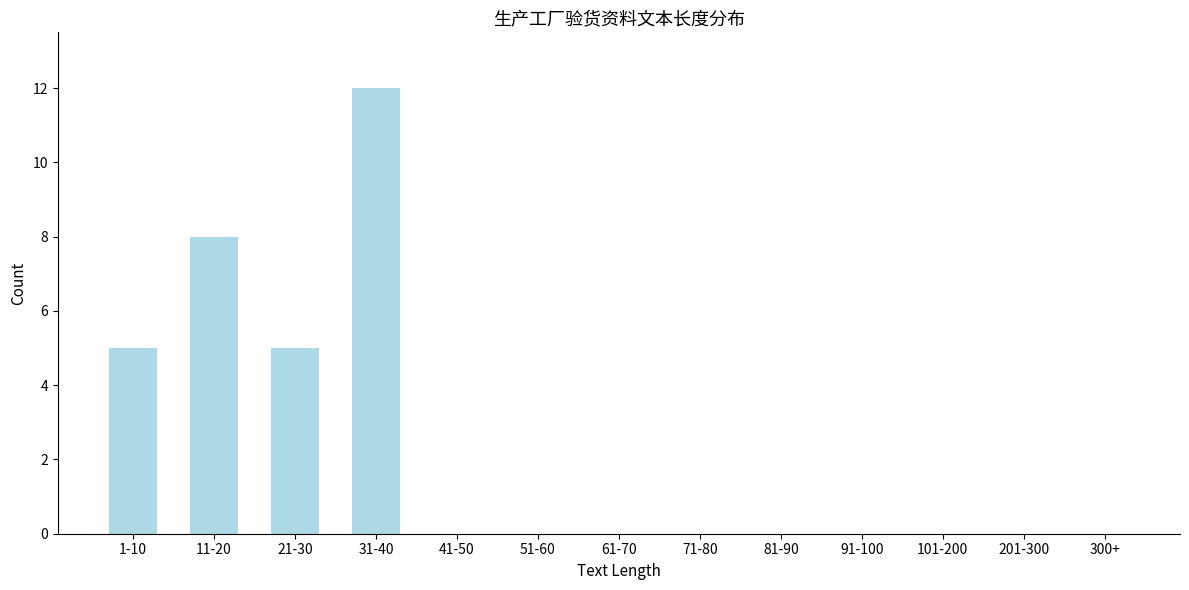

Reading left to right, what are all the values shown in this chart?

1-10=5	11-20=8	21-30=5	31-40=12	41-50=0	51-60=0	61-70=0	71-80=0	81-90=0	91-100=0	101-200=0	201-300=0	300+=0